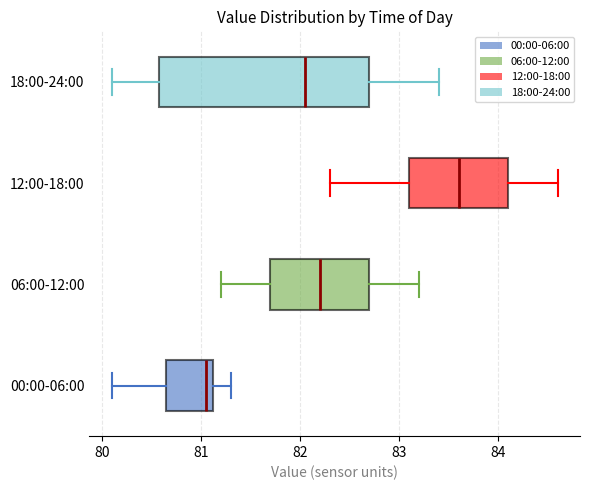

Which box has the furthest to the left median line?

00:00-06:00